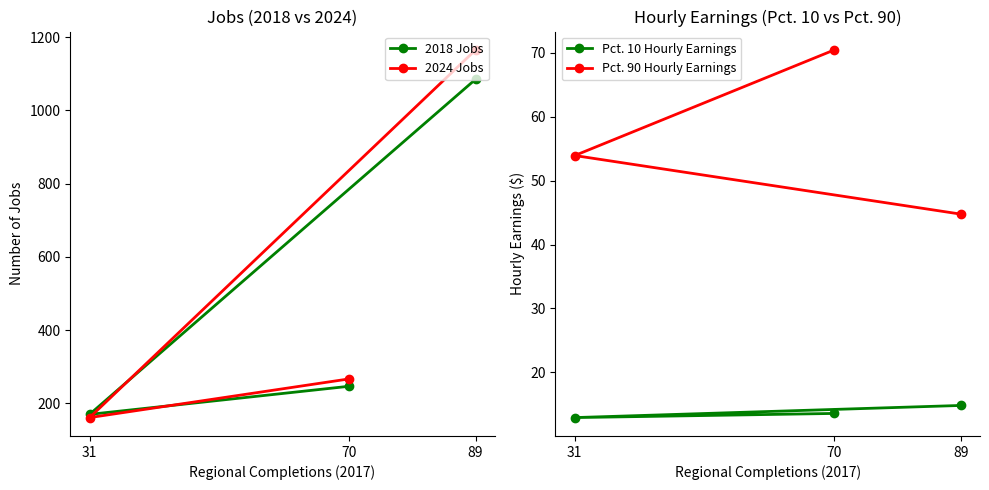

Reading left to right, list all the values displayed in this chart.

2018 Jobs: 31=170.1	70=246.9	89=1085.0
2024 Jobs: 31=161.3	70=267.0	89=1165.2
Pct. 10 Hourly Earnings: 31=12.9	70=13.6	89=14.8
Pct. 90 Hourly Earnings: 31=53.9	70=70.5	89=44.8